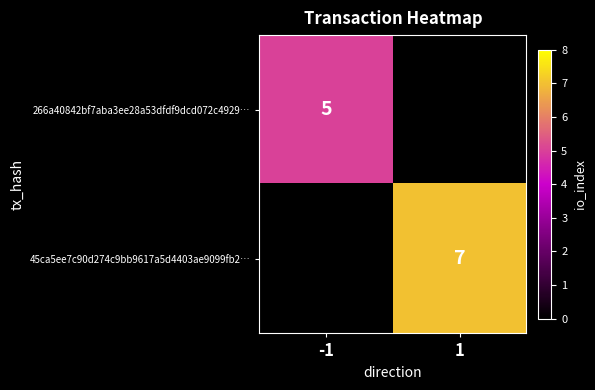

The value of 45ca5ee7c90d274c9bb9617a5d4403ae9099fb2… at 1 is 7. True or false?

True